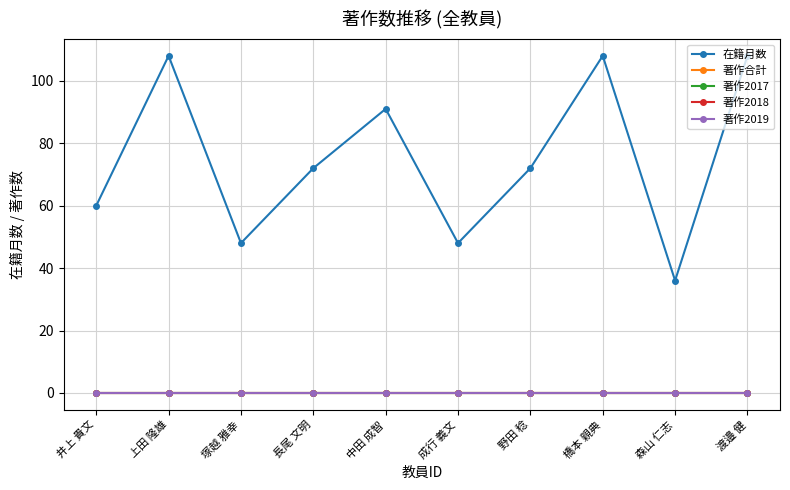

At which category is the sum across all series the highest?

上田 隆雄